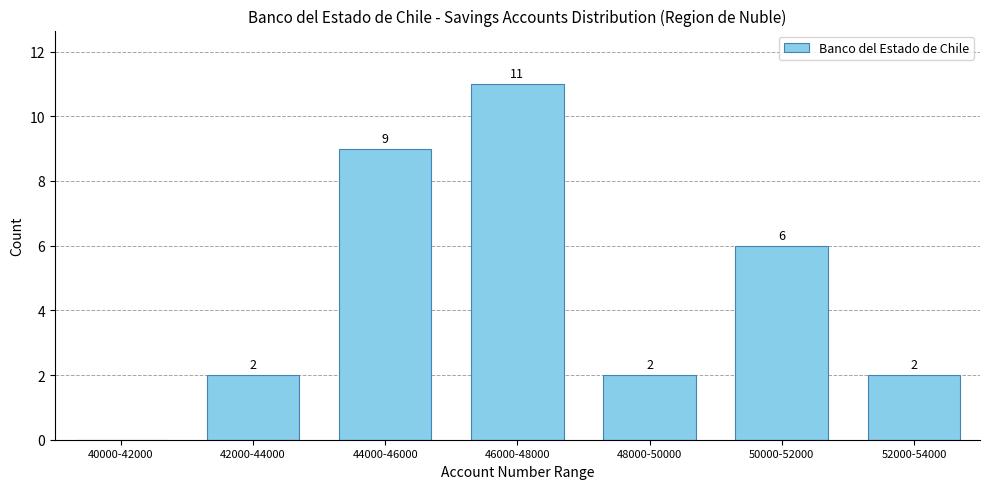

What is the sum of all values?

32